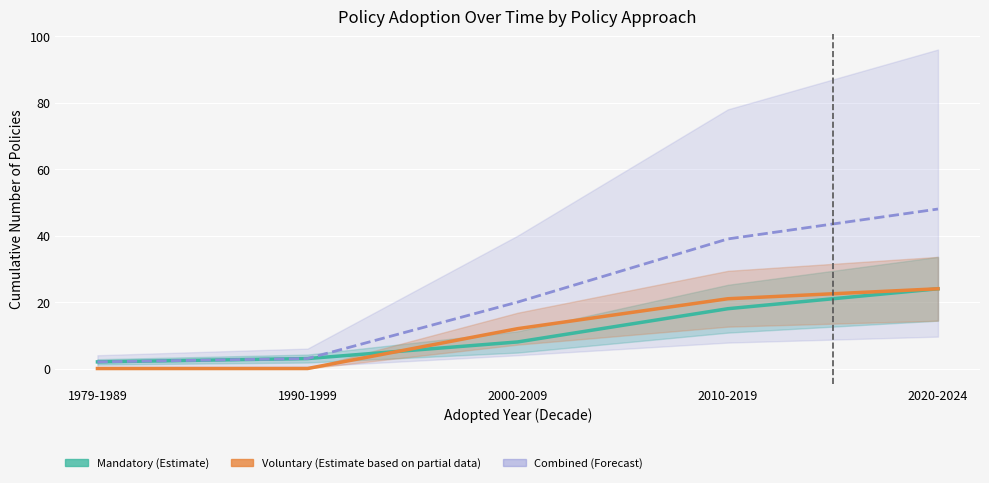

Reading left to right, transcribe all the data shown in this chart.

Mandatory (Estimate): 1979-1989=2	1990-1999=3	2000-2009=8	2010-2019=18	2020-2024=24
Voluntary (Estimate based on partial data): 1979-1989=0	1990-1999=0	2000-2009=12	2010-2019=21	2020-2024=24
Combined (Forecast): 1979-1989=2	1990-1999=3	2000-2009=20	2010-2019=39	2020-2024=48